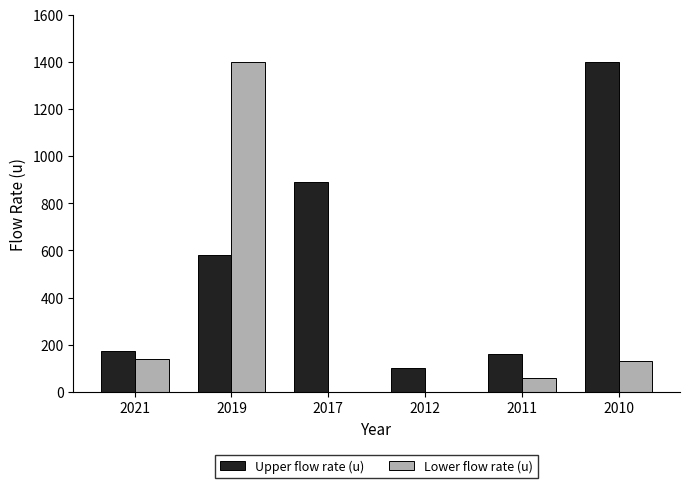

What is the difference between the Upper flow rate (u) values at 2010 and 2019?

820